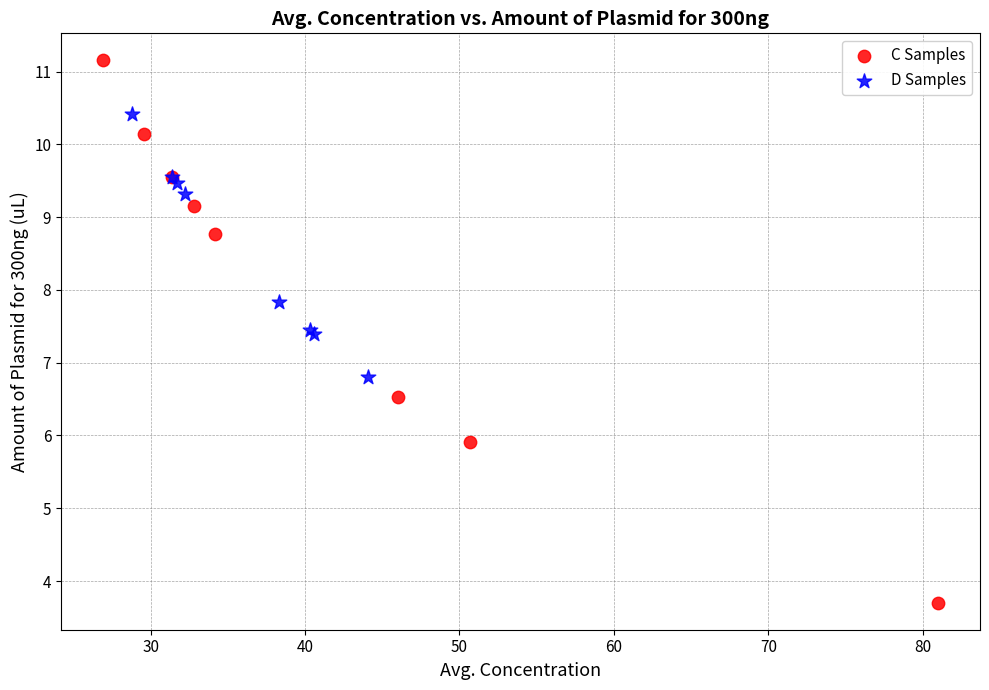

What are all the series names shown in the legend?

C Samples, D Samples